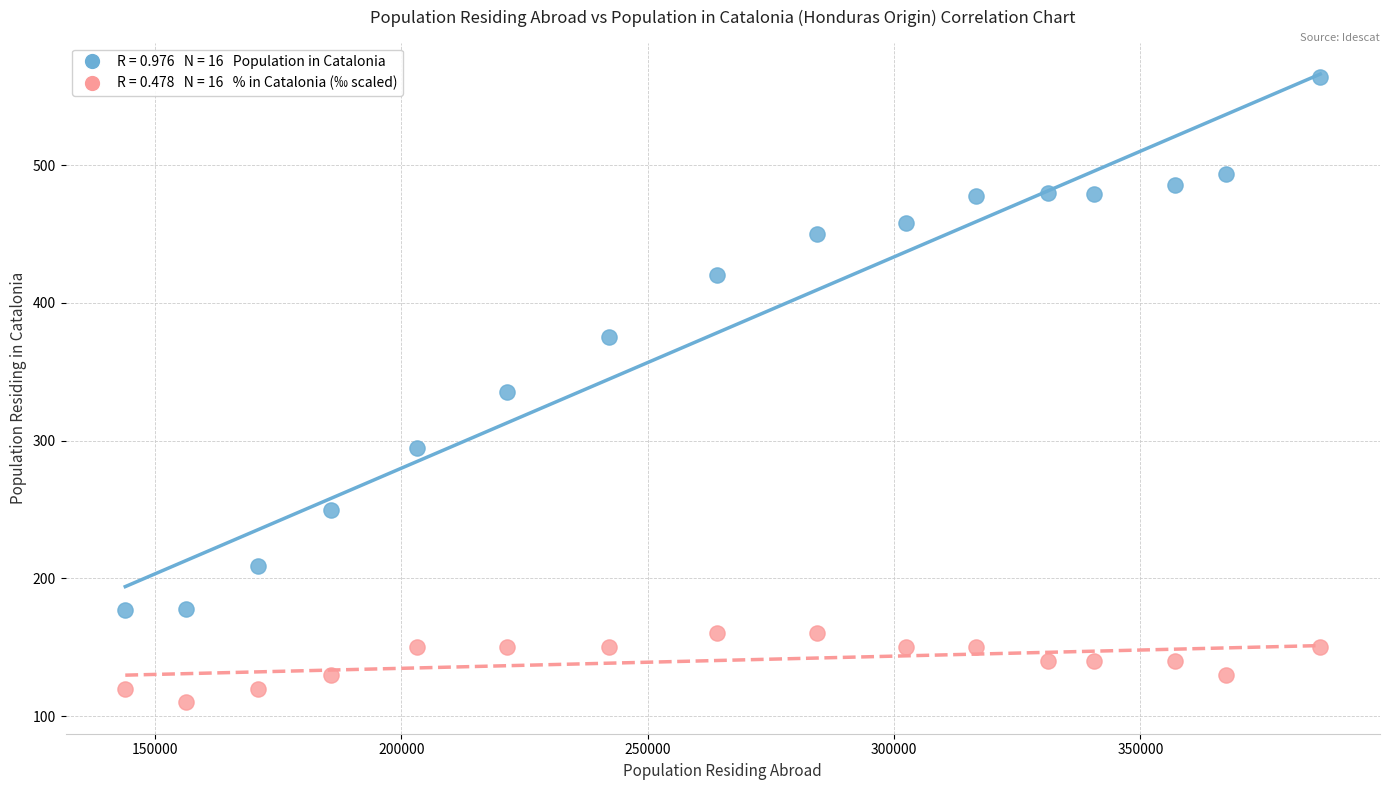

Across all data points, what is the range of X values (max minus min)?

242484